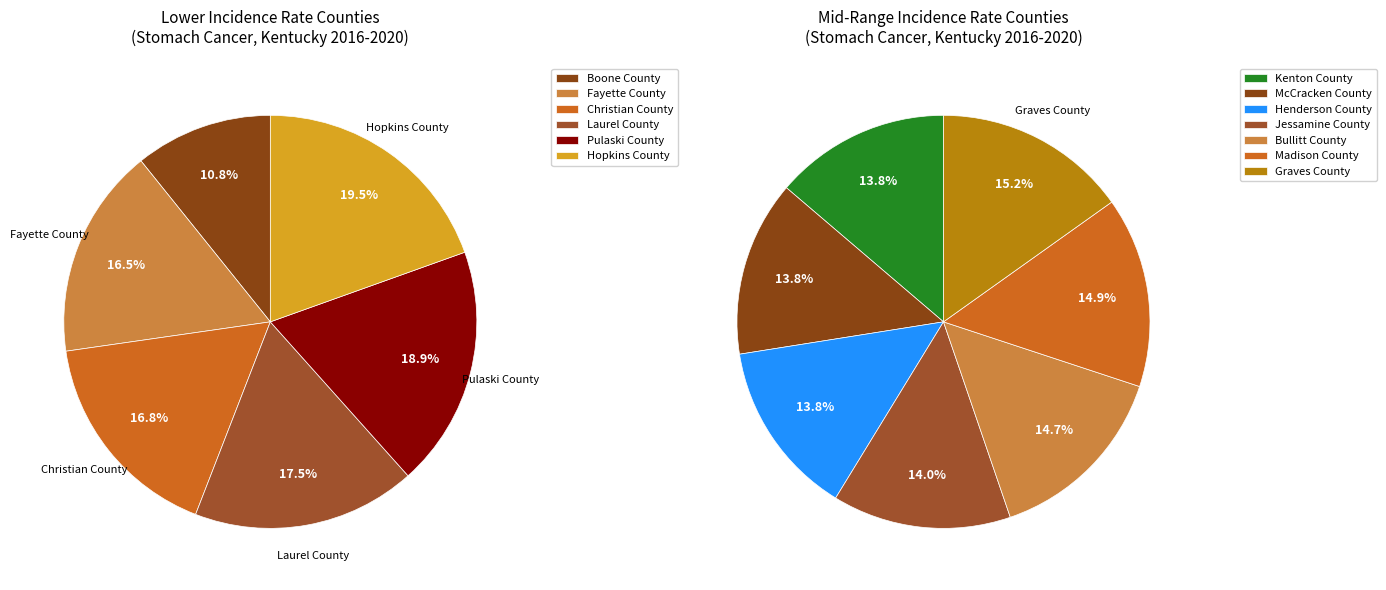

How many segments does this pie chart have?

13